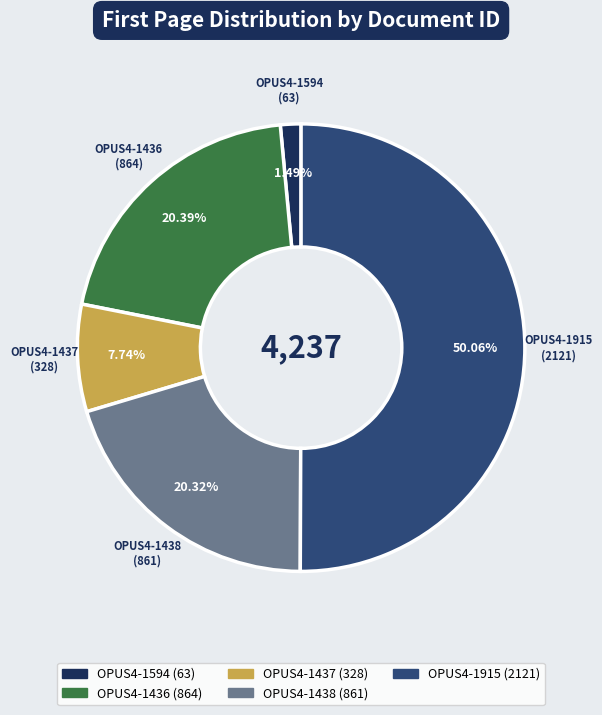

Does OPUS4-1436 represent more than half of the total?

No